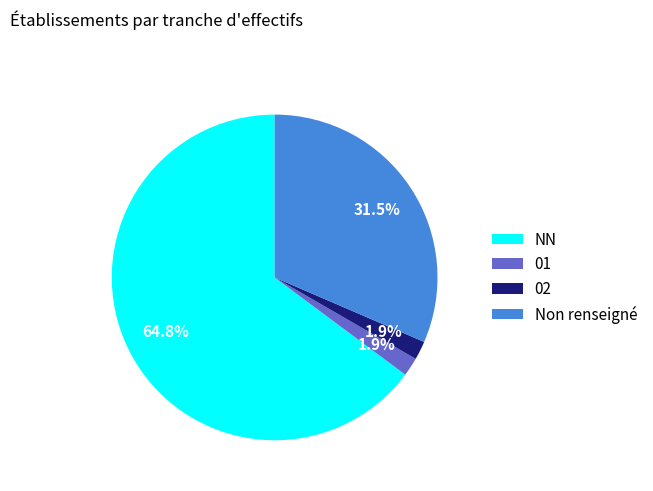

How many segments does this pie chart have?

4